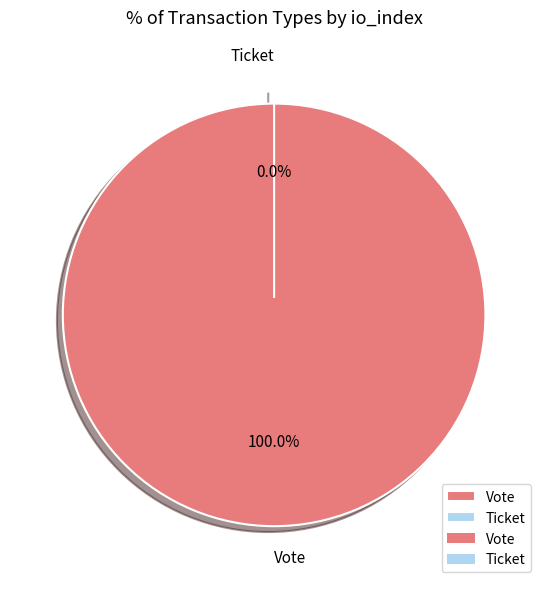

Combined, what portion of the pie is Vote and Ticket?

100.0%